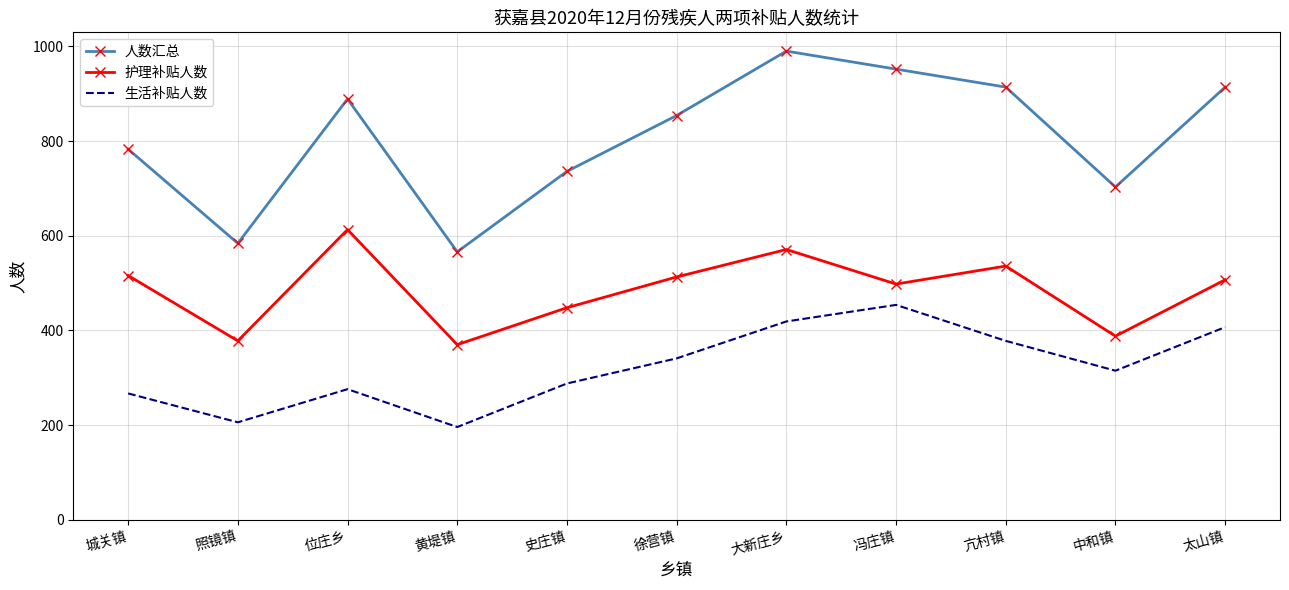

What is the average value of the 人数汇总 series?

808